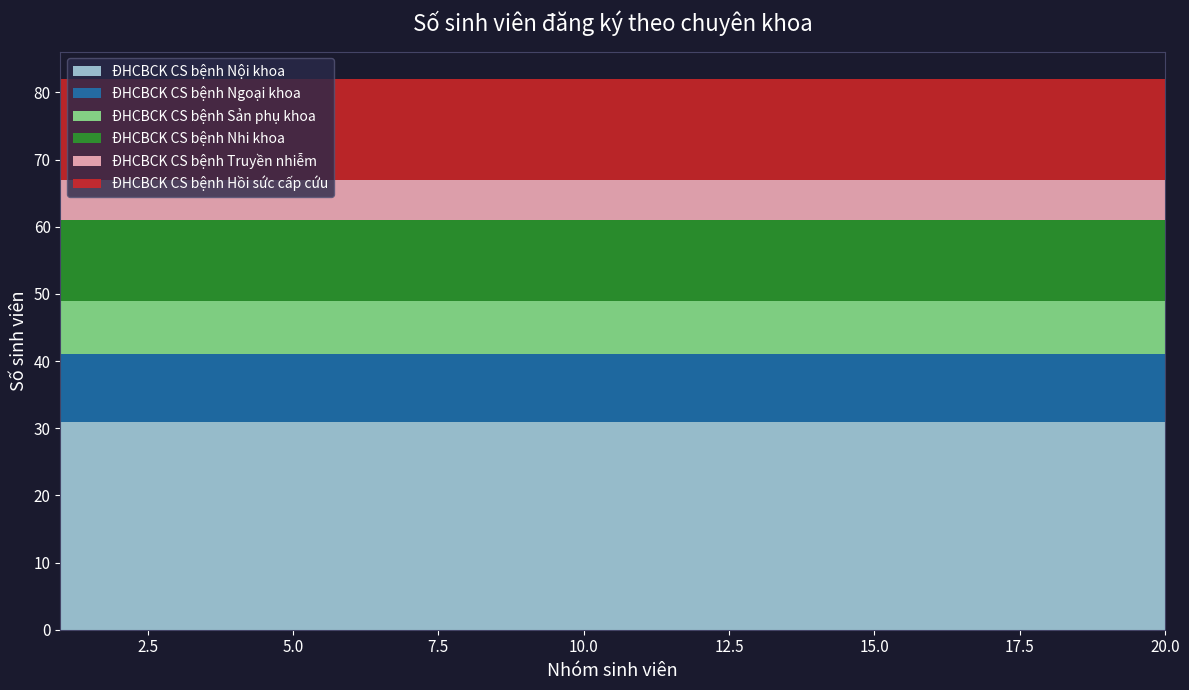

Reading left to right, transcribe all the data shown in this chart.

ĐHCBCK CS bệnh Nội khoa: 31	31	31	31	31	31	31	31	31	31	31	31	31	31	31	31	31	31	31	31
ĐHCBCK CS bệnh Ngoại khoa: 10	10	10	10	10	10	10	10	10	10	10	10	10	10	10	10	10	10	10	10
ĐHCBCK CS bệnh Sản phụ khoa: 8	8	8	8	8	8	8	8	8	8	8	8	8	8	8	8	8	8	8	8
ĐHCBCK CS bệnh Nhi khoa: 12	12	12	12	12	12	12	12	12	12	12	12	12	12	12	12	12	12	12	12
ĐHCBCK CS bệnh Truyền nhiễm: 6	6	6	6	6	6	6	6	6	6	6	6	6	6	6	6	6	6	6	6
ĐHCBCK CS bệnh Hồi sức cấp cứu: 15	15	15	15	15	15	15	15	15	15	15	15	15	15	15	15	15	15	15	15